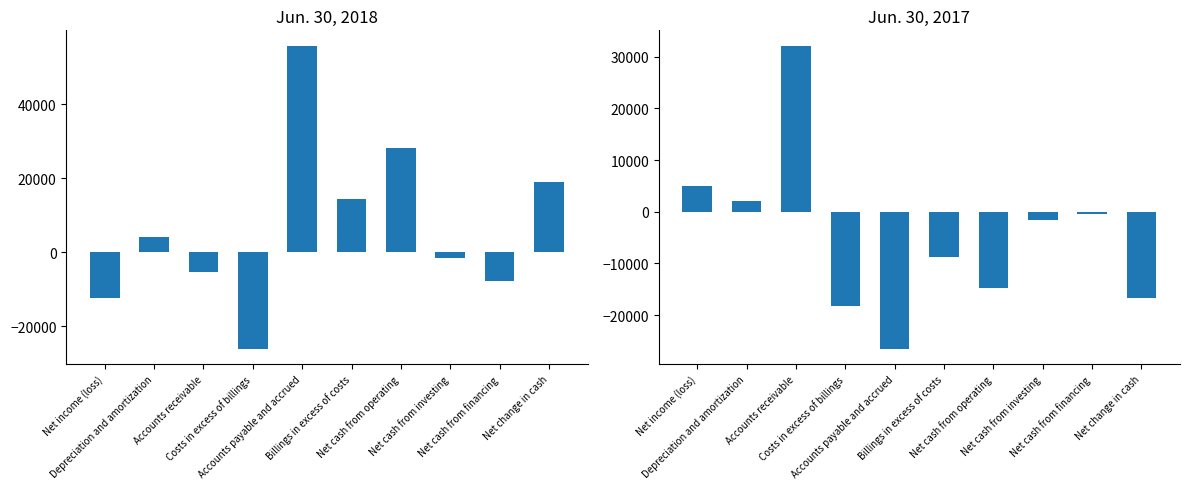

How many negative values does the Jun. 30, 2018 series have?

5